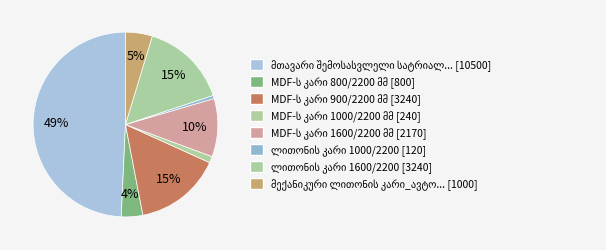

Which category has the smallest portion of the pie?

ლითონის კარი 1000/2200